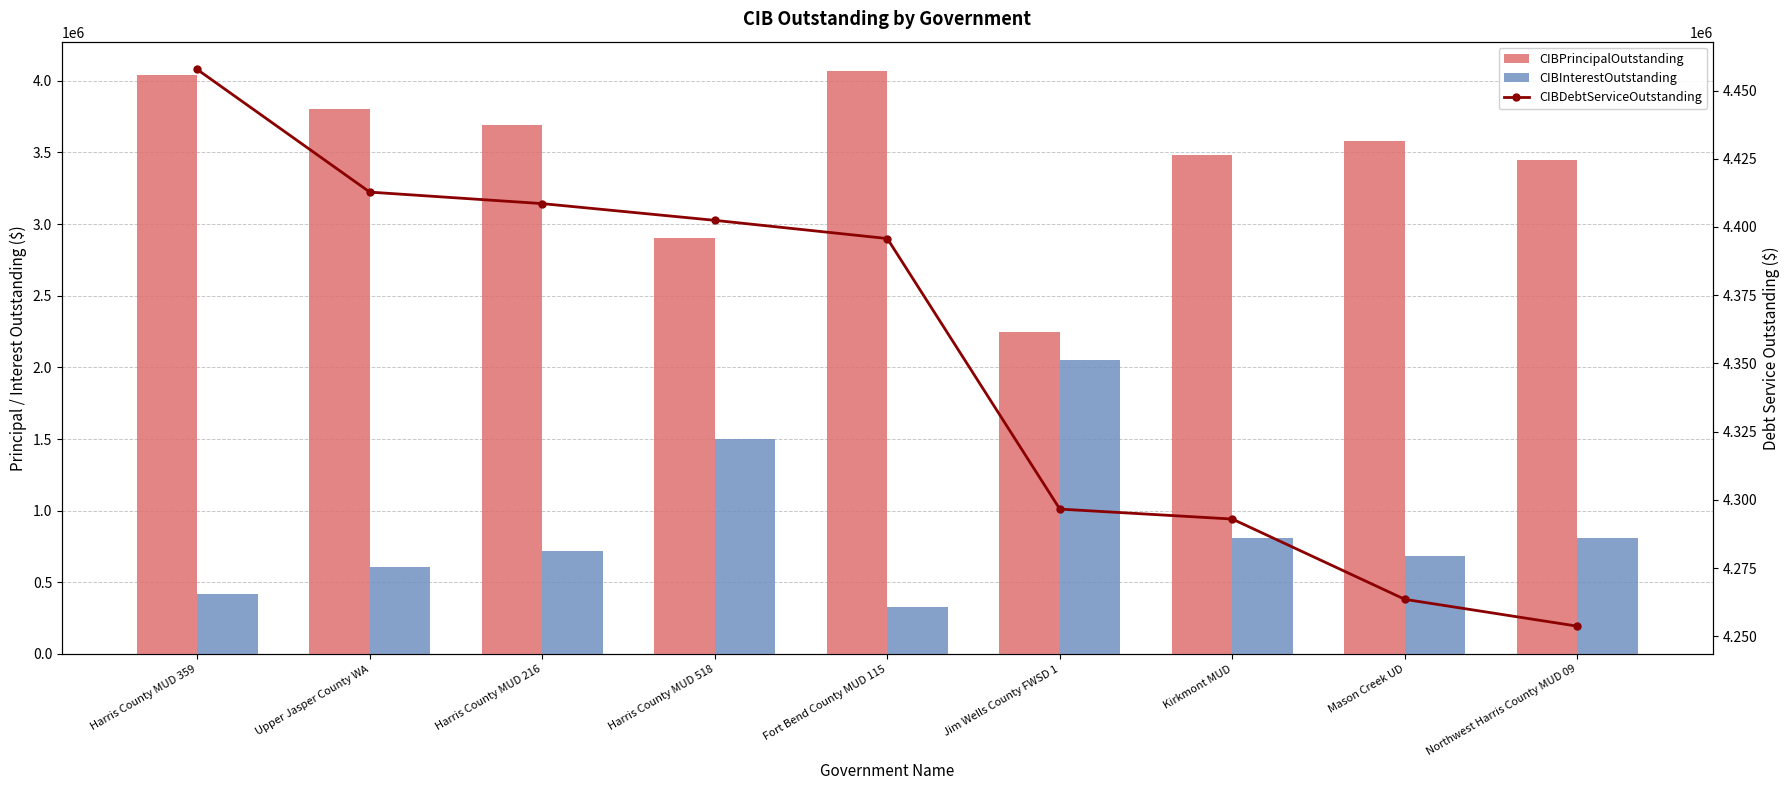

Reading left to right, what are all the values shown in this chart?

CIBPrincipalOutstanding: Harris County MUD 359=4040000.0	Upper Jasper County WA=3805000.0	Harris County MUD 216=3690000.0	Harris County MUD 518=2900000.0	Fort Bend County MUD 115=4070000.0	Jim Wells County FWSD 1=2248000.0	Kirkmont MUD=3485000.0	Mason Creek UD=3580000.0	Northwest Harris County MUD 09=3445000.0
CIBInterestOutstanding: Harris County MUD 359=417700.0	Upper Jasper County WA=607780.0	Harris County MUD 216=718564.0	Harris County MUD 518=1502437.5	Fort Bend County MUD 115=325765.7	Jim Wells County FWSD 1=2048644.3	Kirkmont MUD=808000.1	Mason Creek UD=683580.0	Northwest Harris County MUD 09=808750.0
CIBDebtServiceOutstanding: Harris County MUD 359=4457700.0	Upper Jasper County WA=4412780.0	Harris County MUD 216=4408564.0	Harris County MUD 518=4402437.5	Fort Bend County MUD 115=4395765.7	Jim Wells County FWSD 1=4296644.3	Kirkmont MUD=4293000.1	Mason Creek UD=4263580.0	Northwest Harris County MUD 09=4253750.0